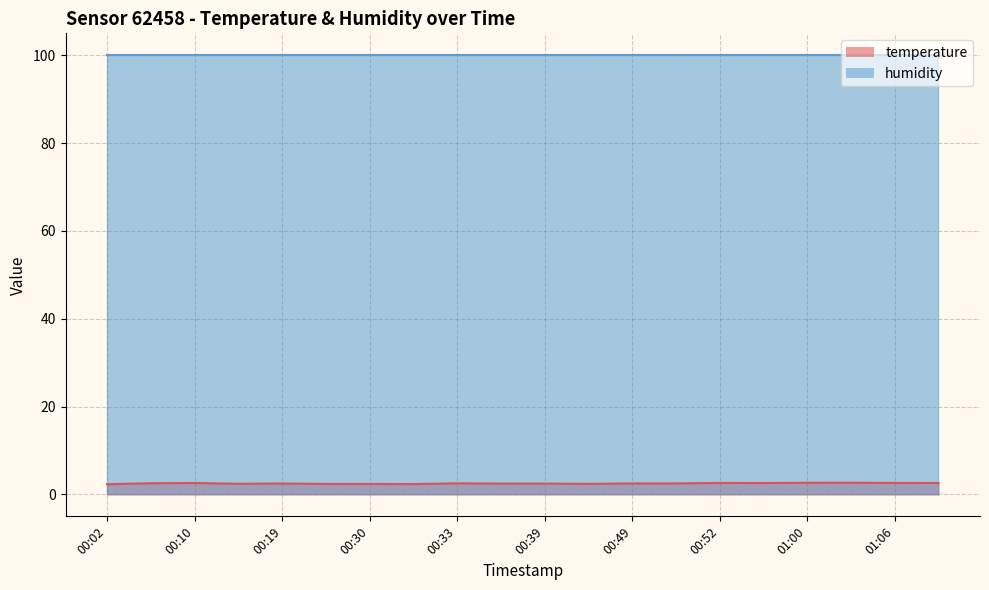

Which label corresponds to the smallest value in the chart?

00:02